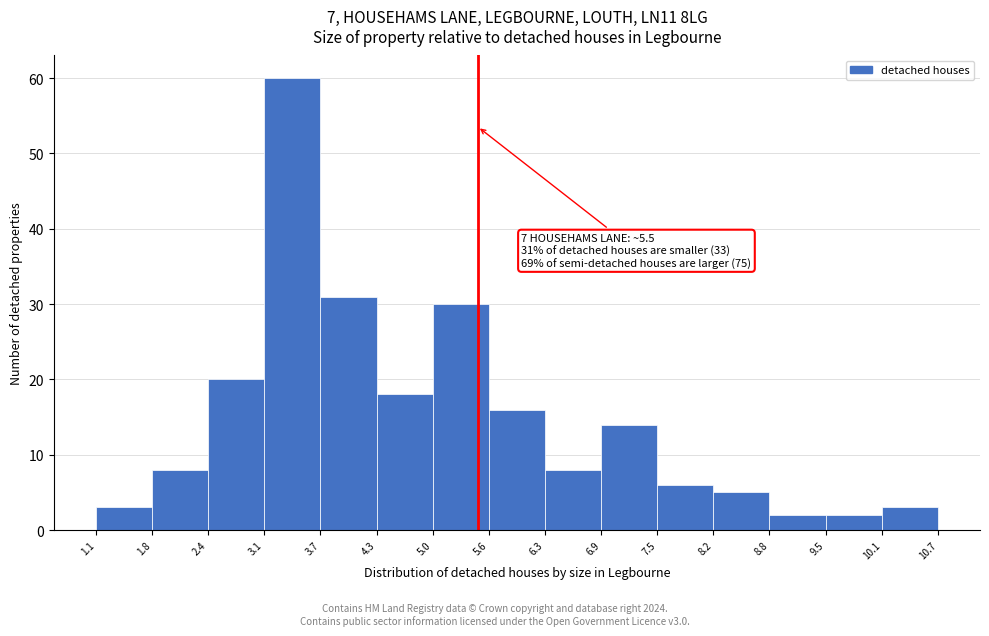

Over which range of the x-axis is the bar tallest?

3.1 to 3.7